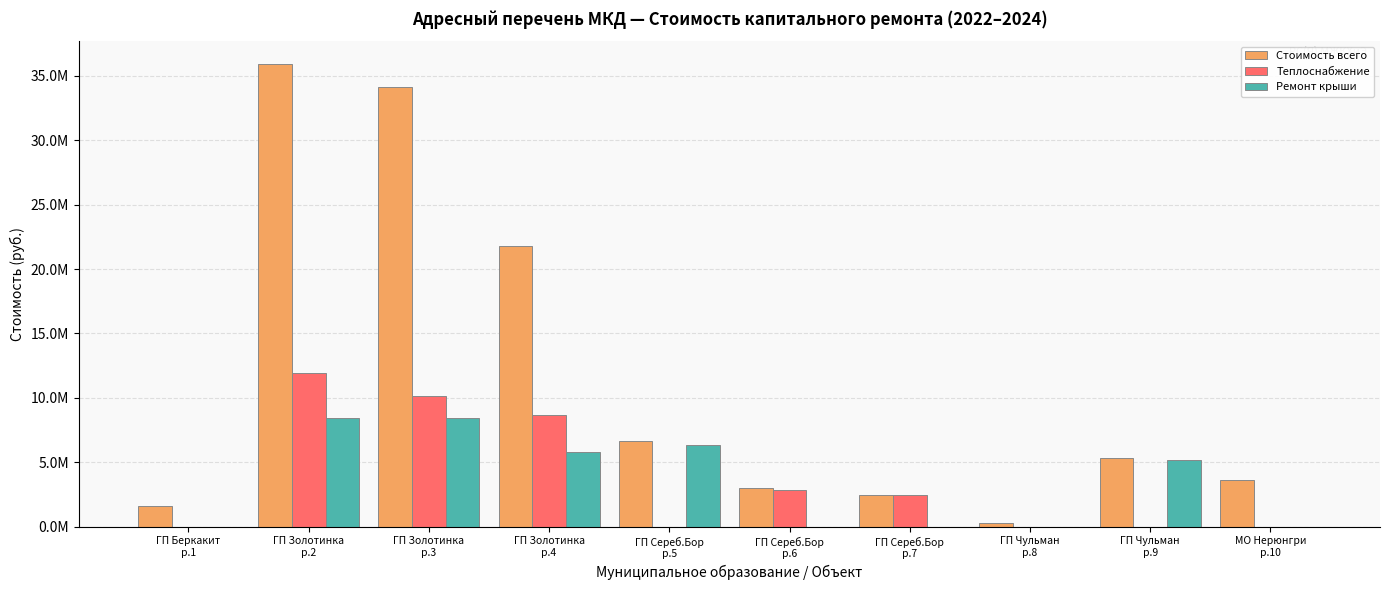

What are all the series names shown in the legend?

Стоимость всего, Теплоснабжение, Ремонт крыши